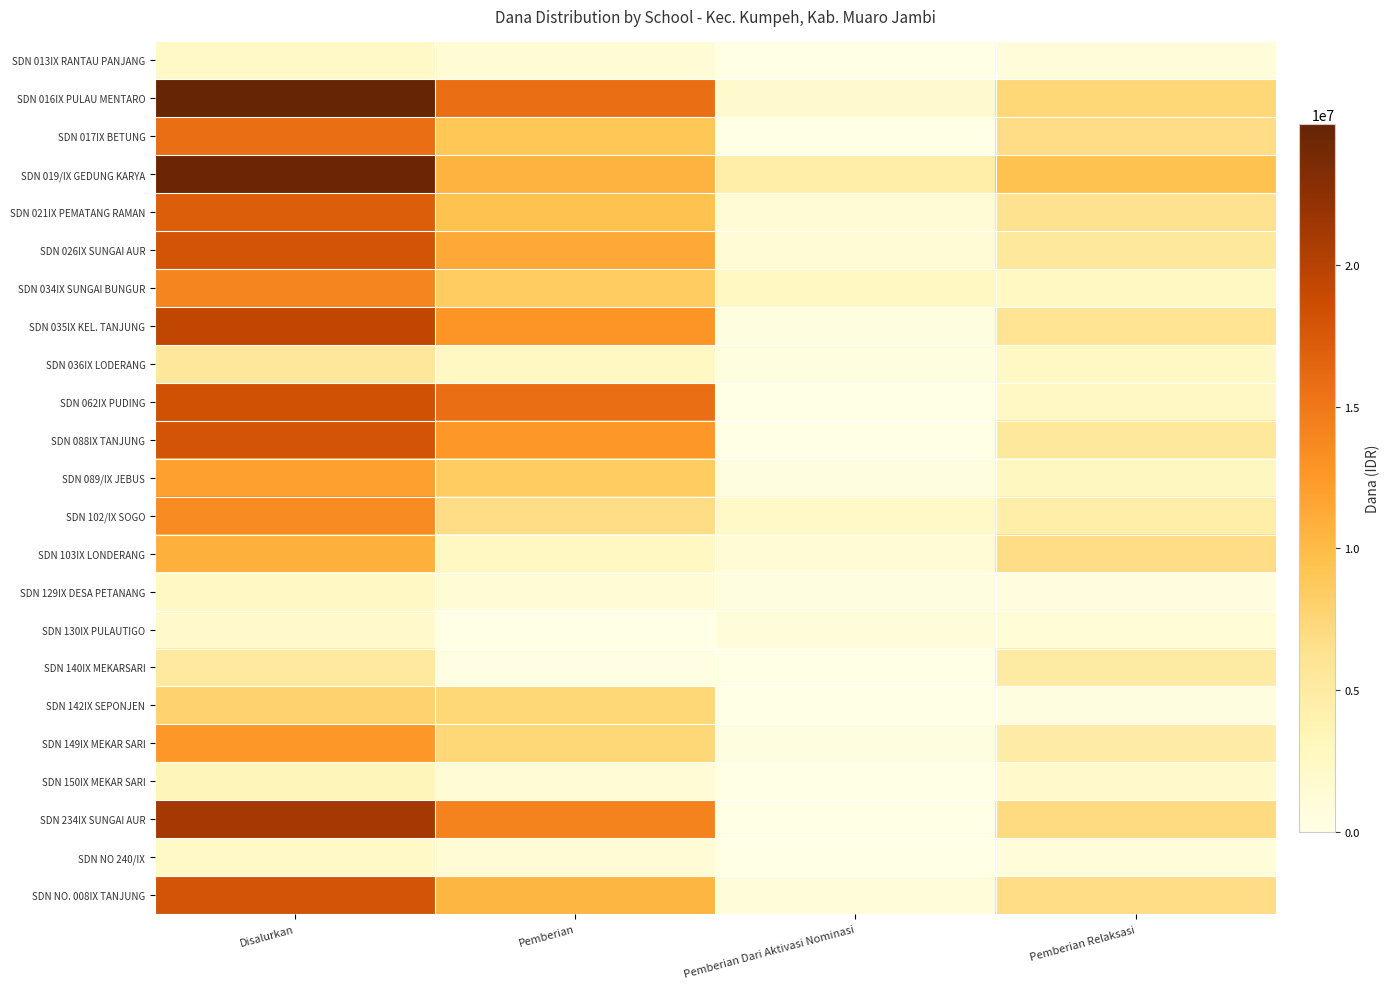

Between Pemberian Dari Aktivasi Nominasi and Pemberian, which is larger?

Pemberian